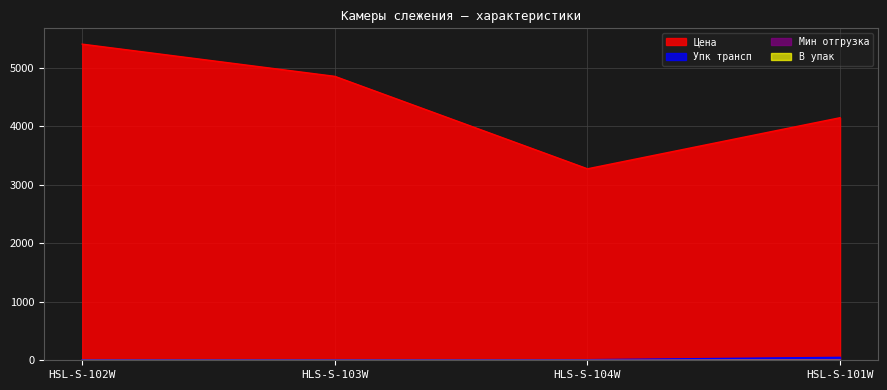

Reading left to right, list all the values displayed in this chart.

Цена: HSL-S-102W=5399.0	HLS-S-103W=4849.0	HLS-S-104W=3270.0	HSL-S-101W=4142.5
Упк трансп: HSL-S-102W=10.0	HLS-S-103W=10.0	HLS-S-104W=10.0	HSL-S-101W=50.0
Мин отгрузка: HSL-S-102W=0.0	HLS-S-103W=0.0	HLS-S-104W=0.0	HSL-S-101W=1.0